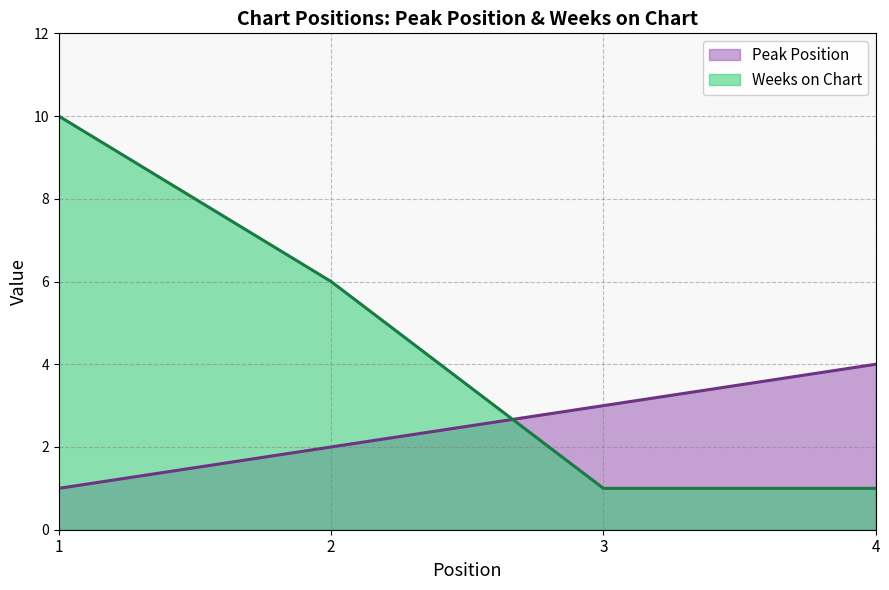

Count the number of categories in the chart.

4